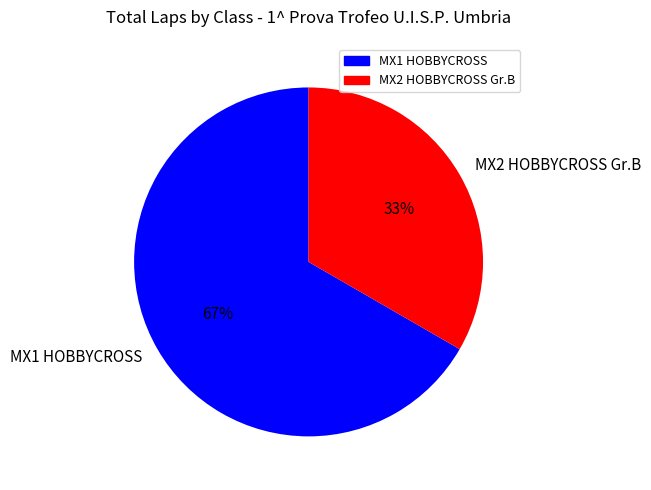

Approximately how many times larger is the value at MX2 HOBBYCROSS Gr.B compared to MX1 HOBBYCROSS?

0.5